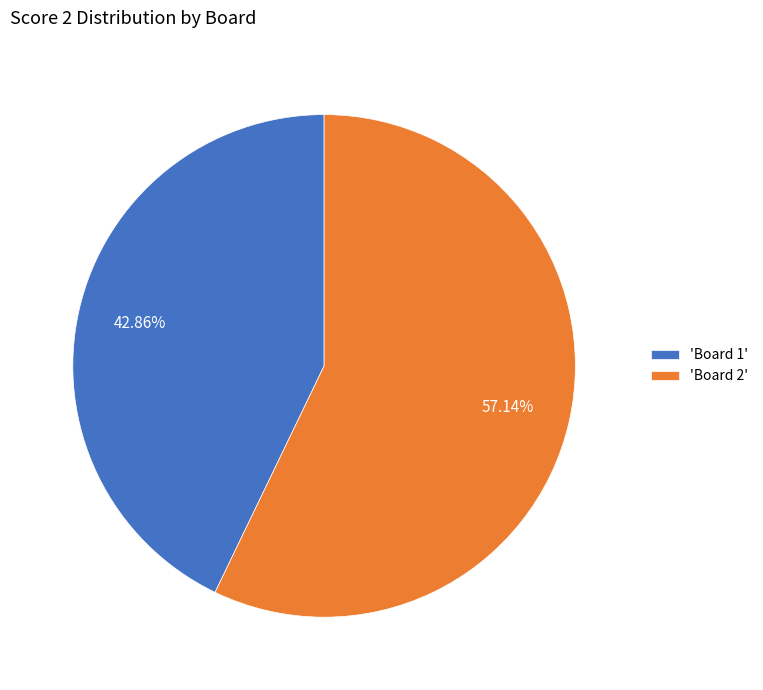

Is there any slice that represents more than half of the pie?

Yes